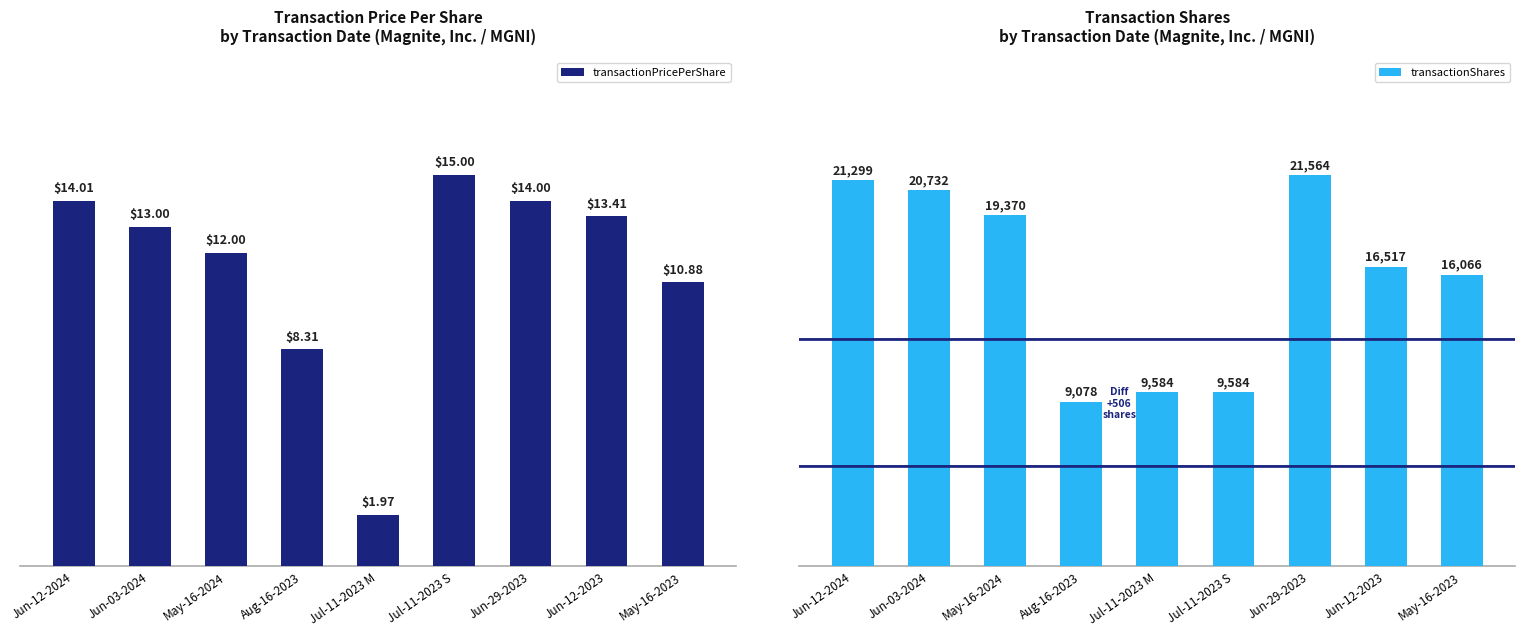

What is the total value across all series at Aug-16-2023?

9086.3